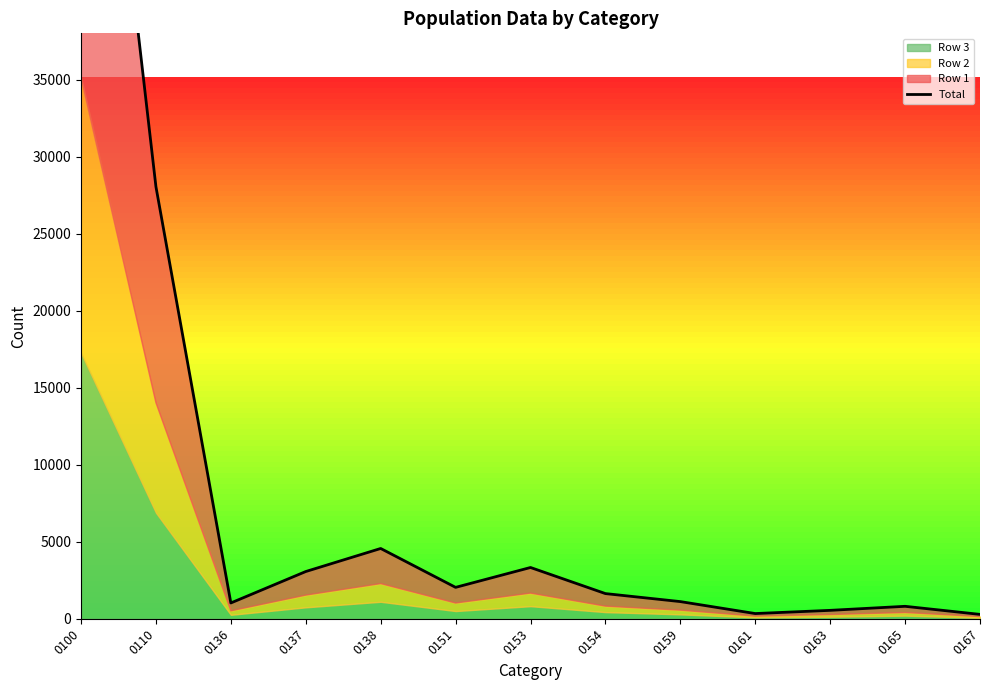

What is the value of the 10th point from the left?

336